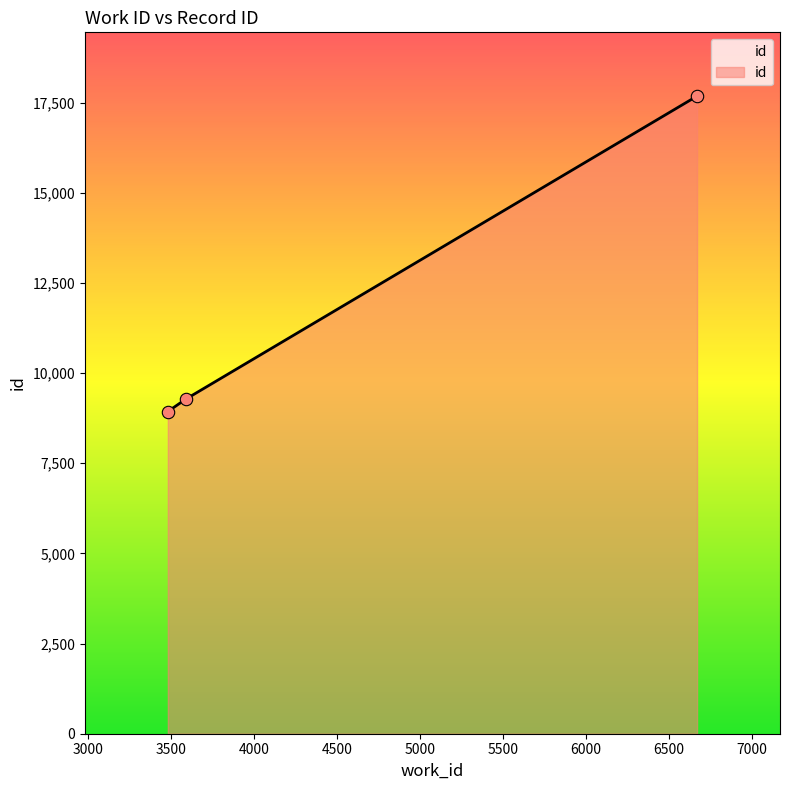

What is the smallest value displayed?

8934